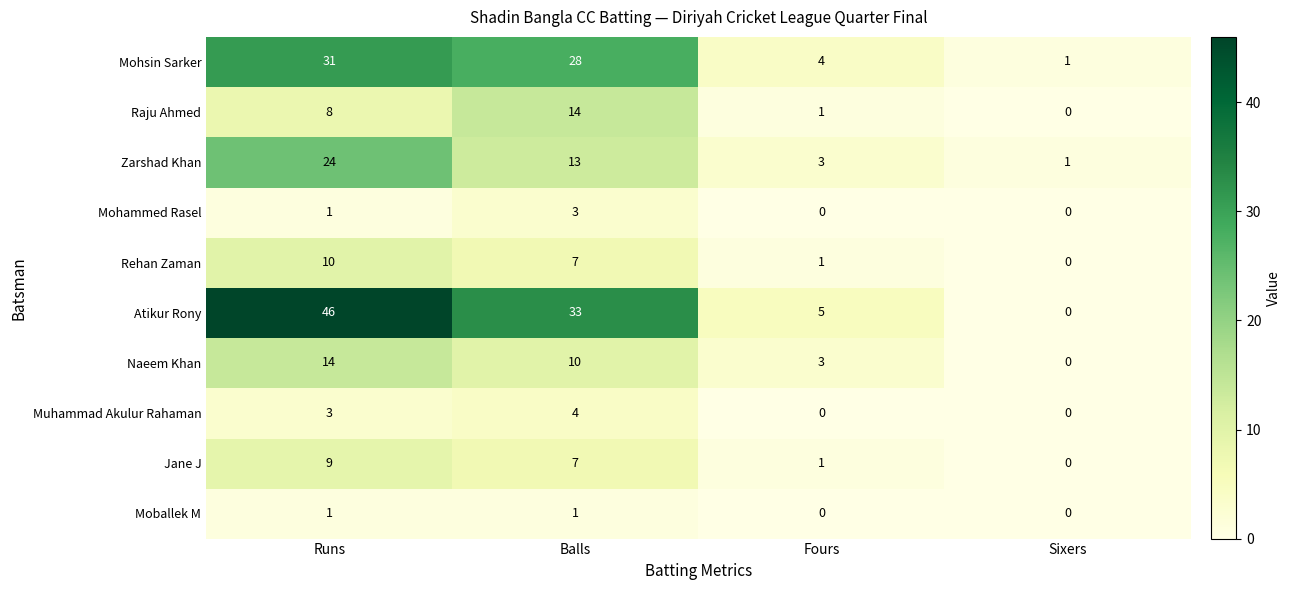

How many data points does each series have?

4